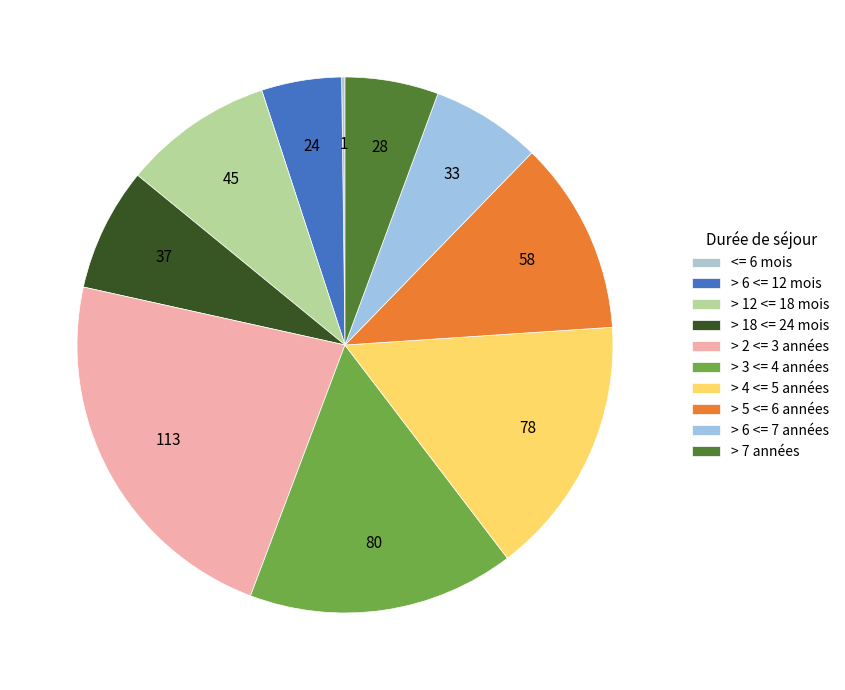

Does > 5 <= 6 années account for over 50% of the chart?

No